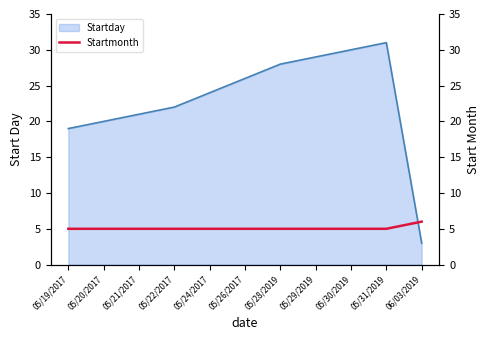

Where is the data nearest to the value 5?

05/19/2017